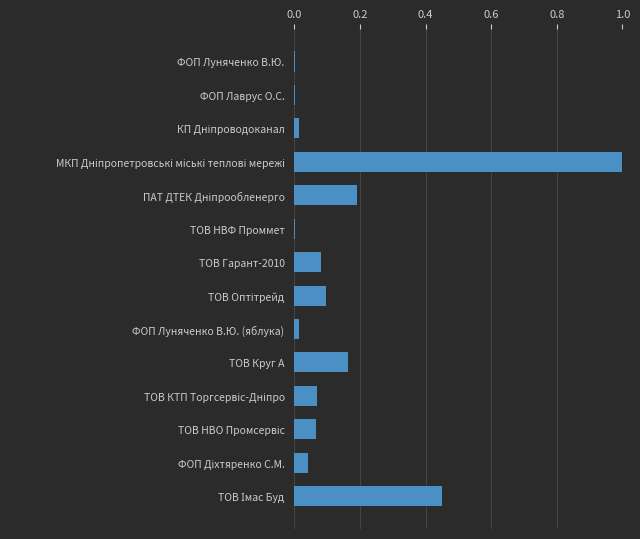

The chart shows a value of 0.1 at ТОВ Гарант-2010. True or false?

True